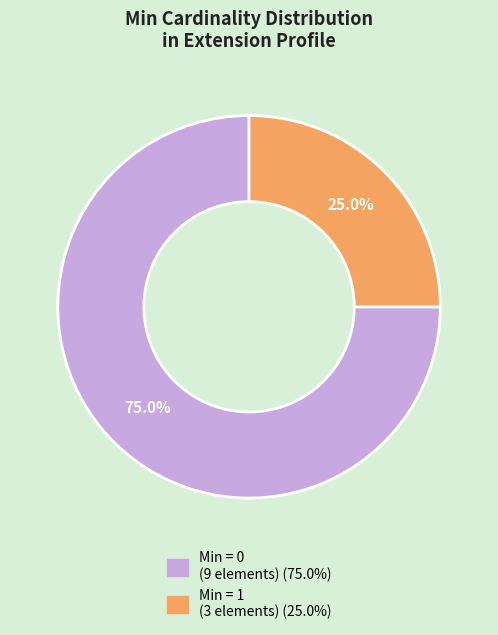

Is there a majority slice in this chart?

Yes